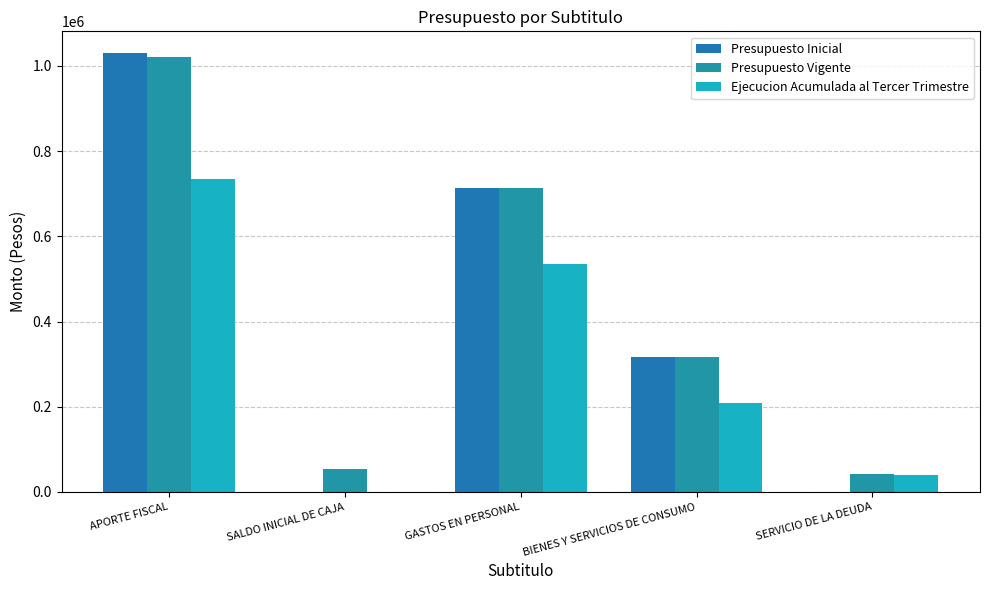

Reading left to right, list all the values displayed in this chart.

Presupuesto Inicial: 1029557	0	712847	316710	0
Presupuesto Vigente: 1019984	53947	714273	316710	42948
Ejecucion Acumulada al Tercer Trimestre: 735596	0	534167	208347	39586